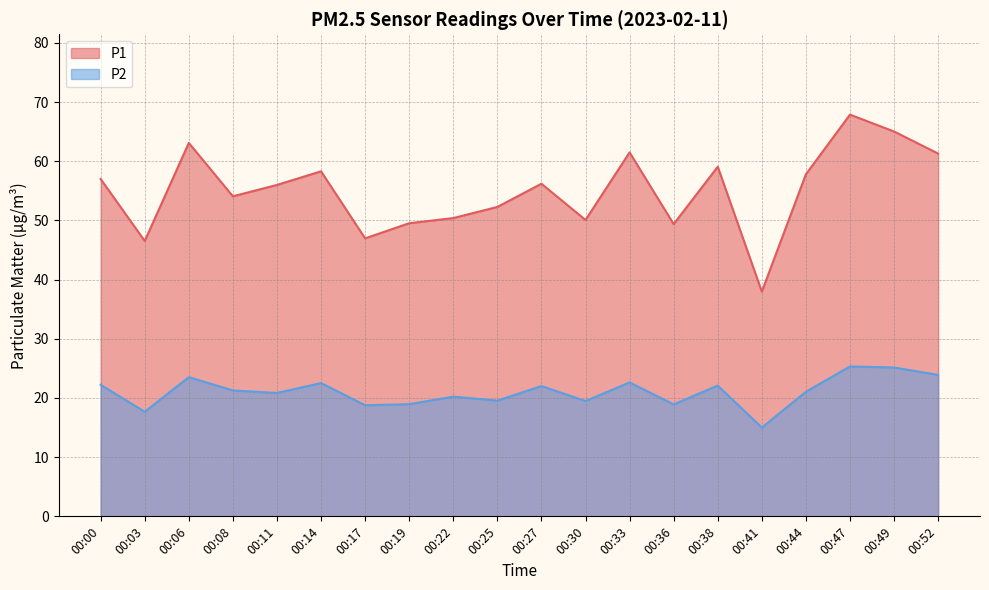

What is the highest value of the P2 series?

25.3